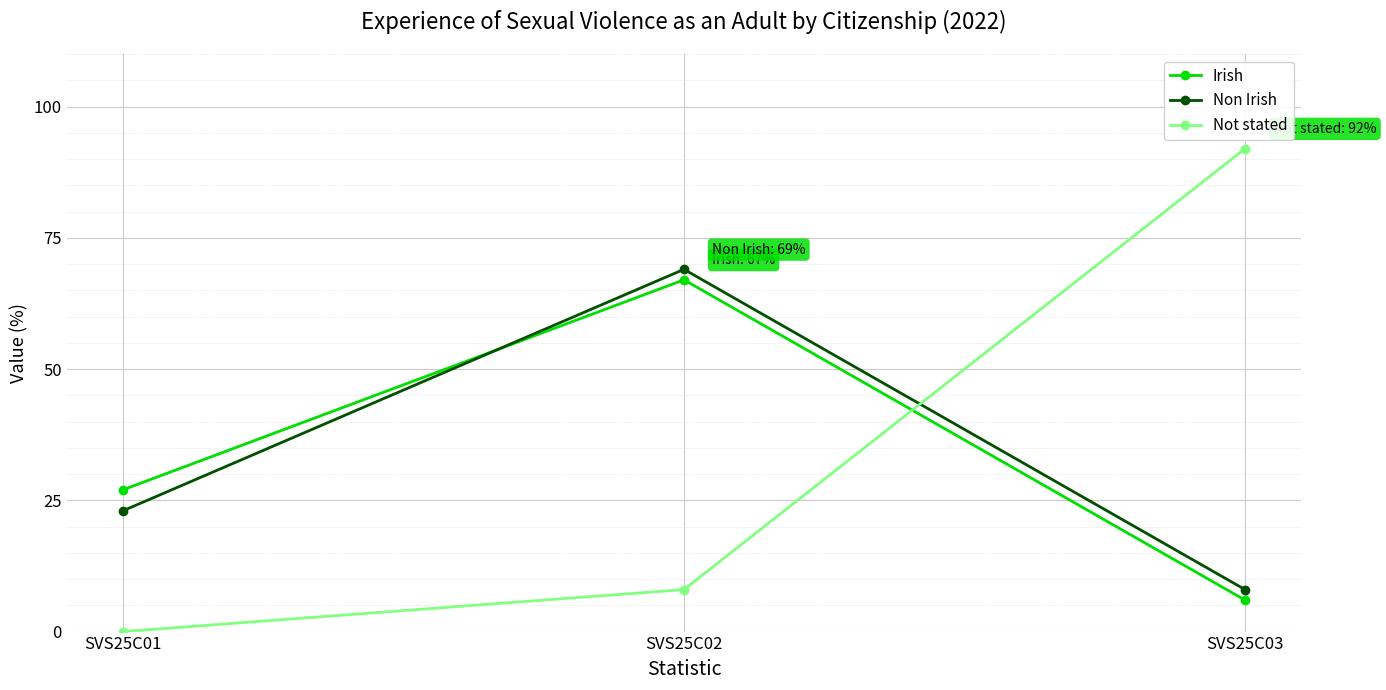

At which label does Irish reach its minimum?

SVS25C03